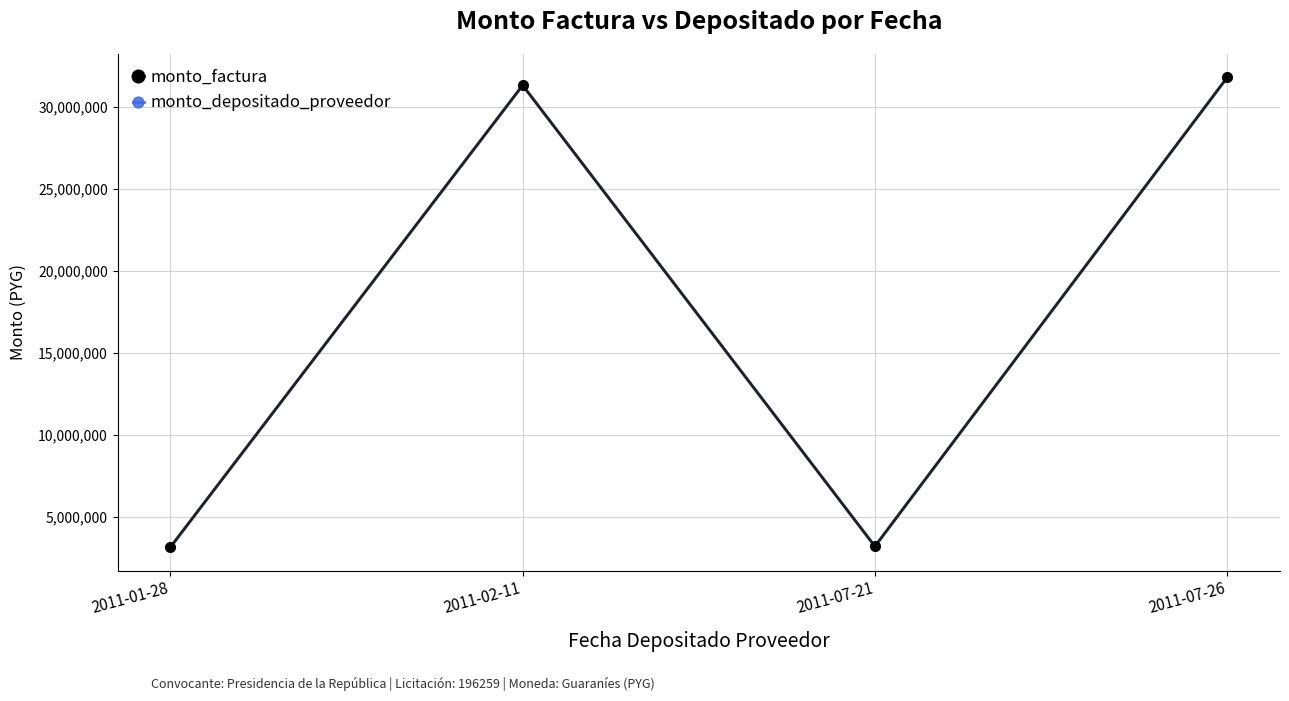

How many lines are shown in the chart?

2